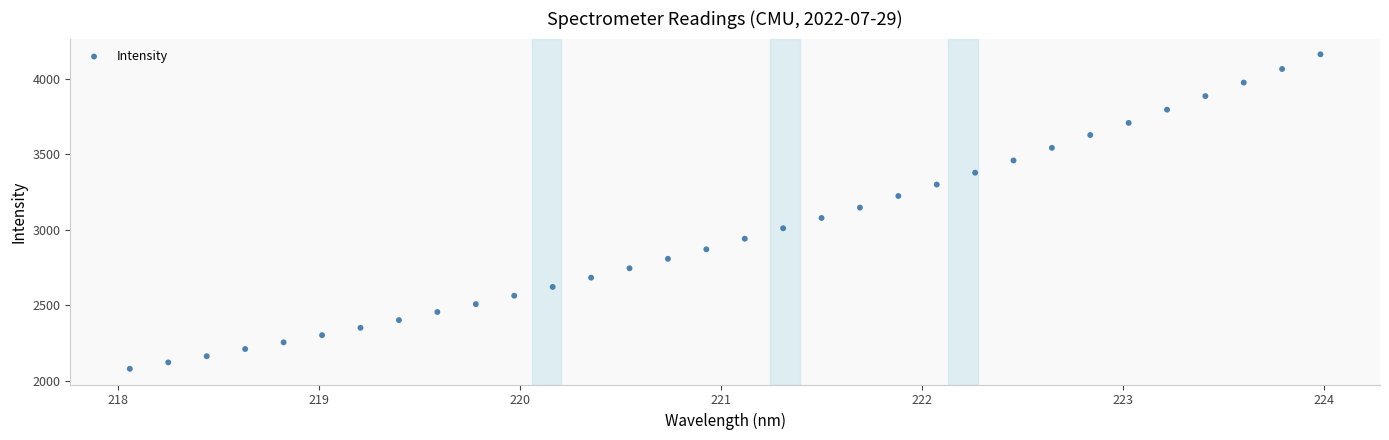

What is the range of X values (max minus min)?

5.9